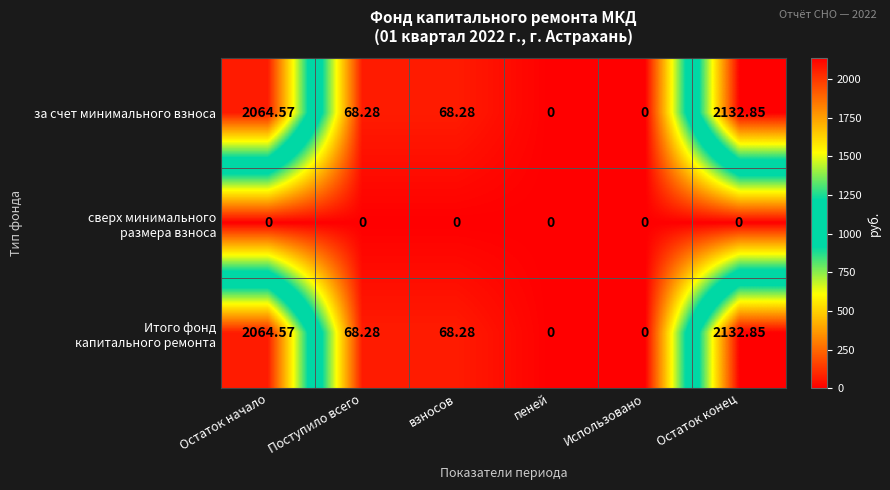

At which label does за счет минимального взноса first exceed 68?

Остаток начало